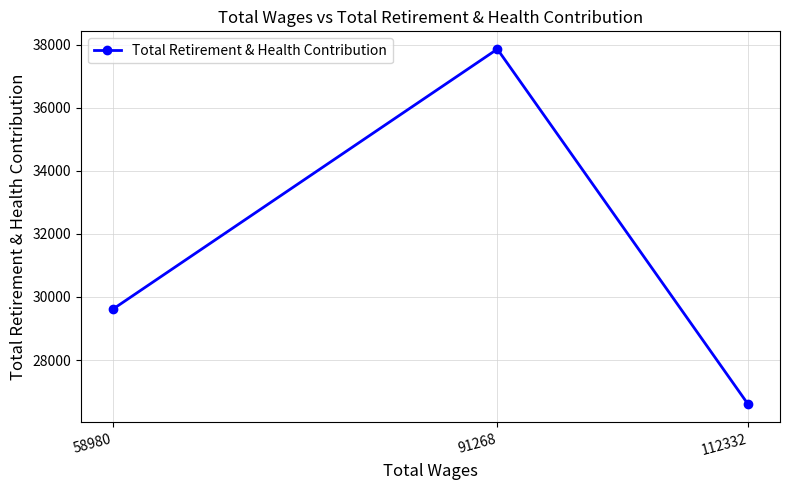

At which category does the chart reach its peak across all series?

91268